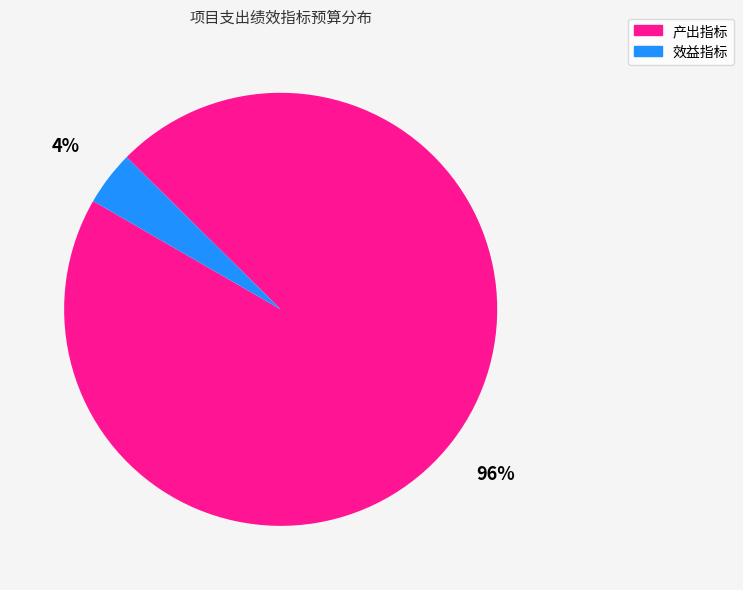

To the nearest percent, what is the difference between the largest and smallest slice percentages?

92%